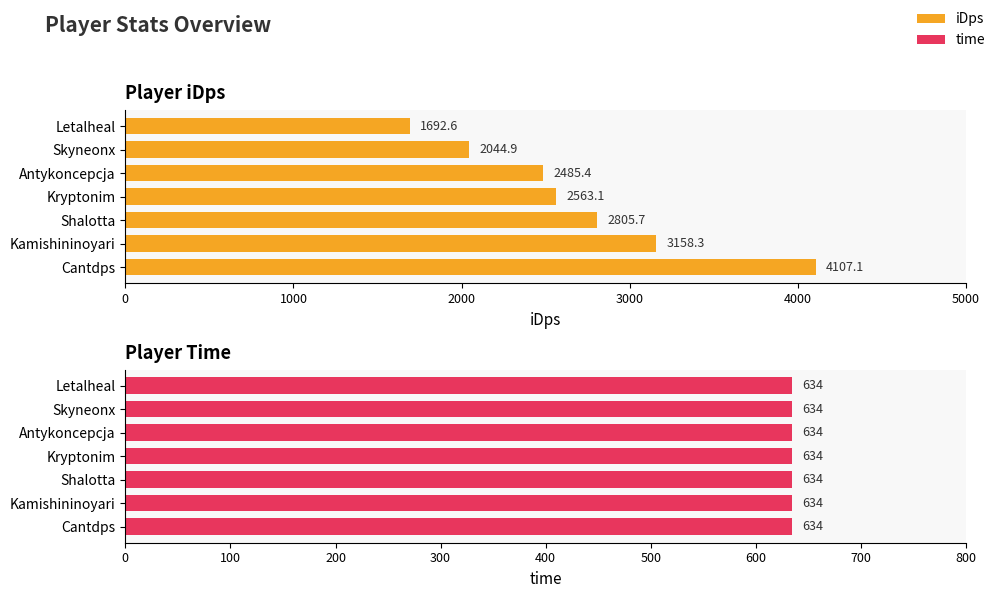

How many bars are there in total?

14